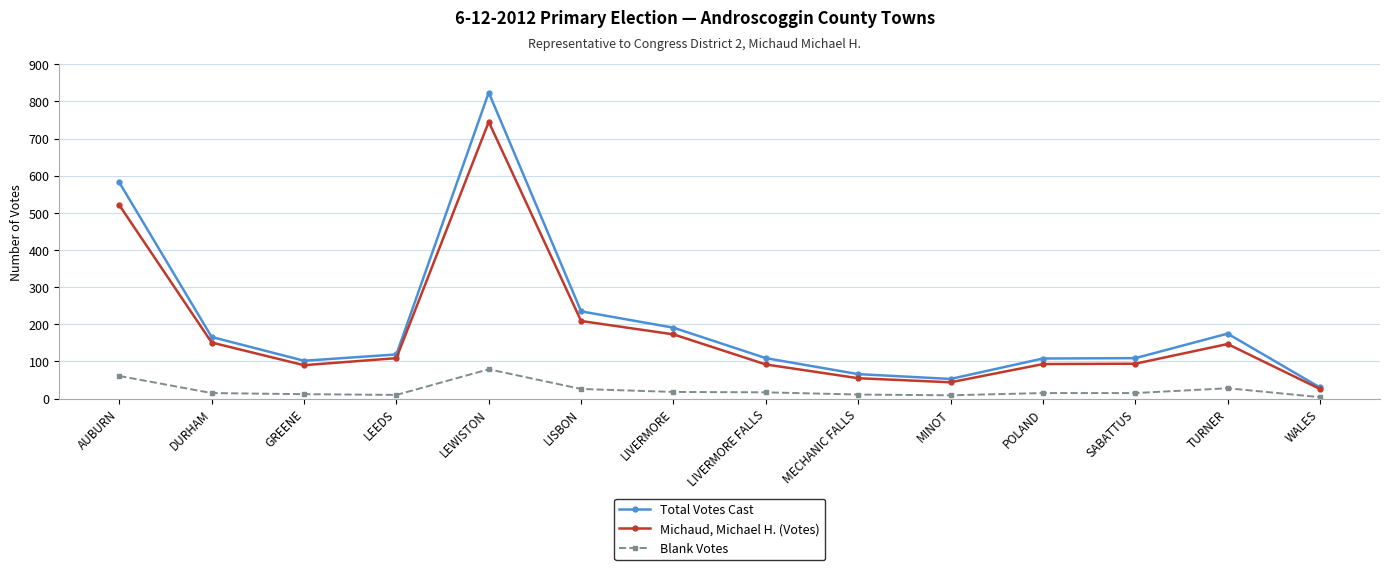

True or false: Total Votes Cast and Blank Votes intersect in this chart.

False